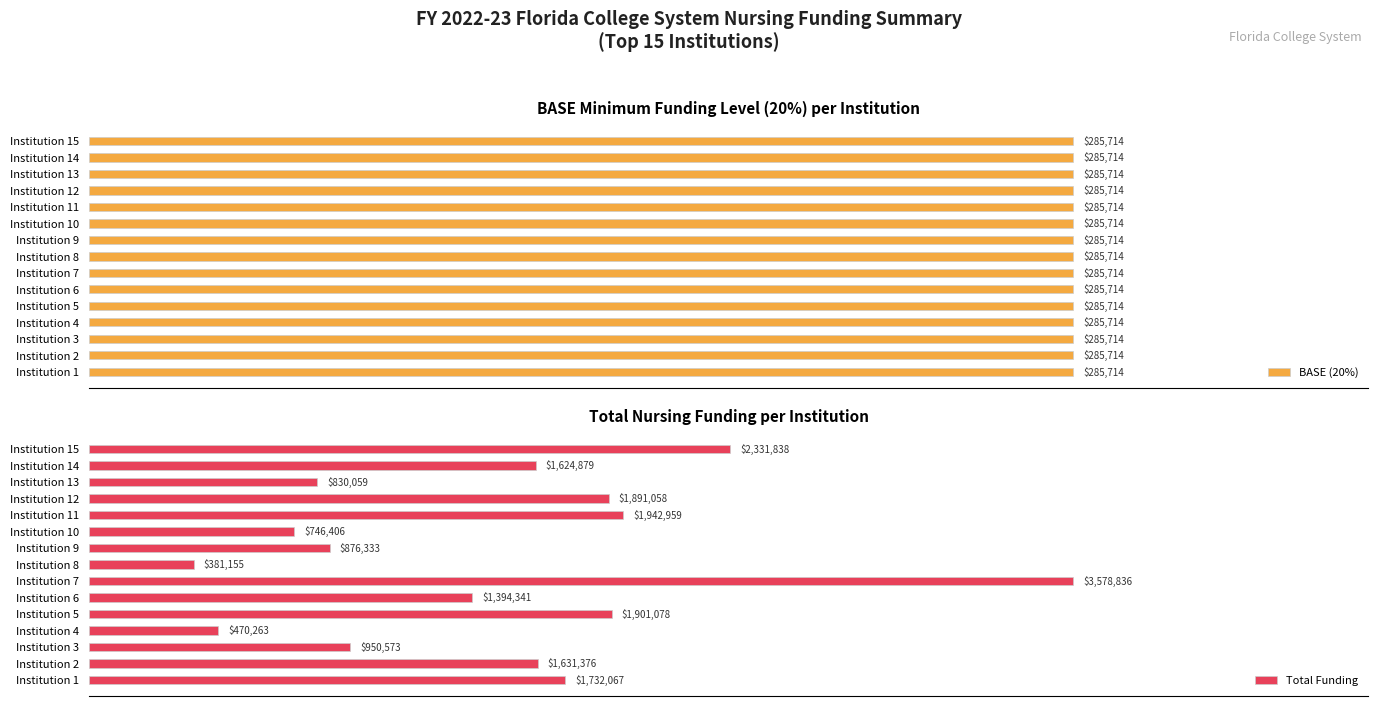

List the series in order of their peak value, lowest first.

BASE (20%), Total Funding